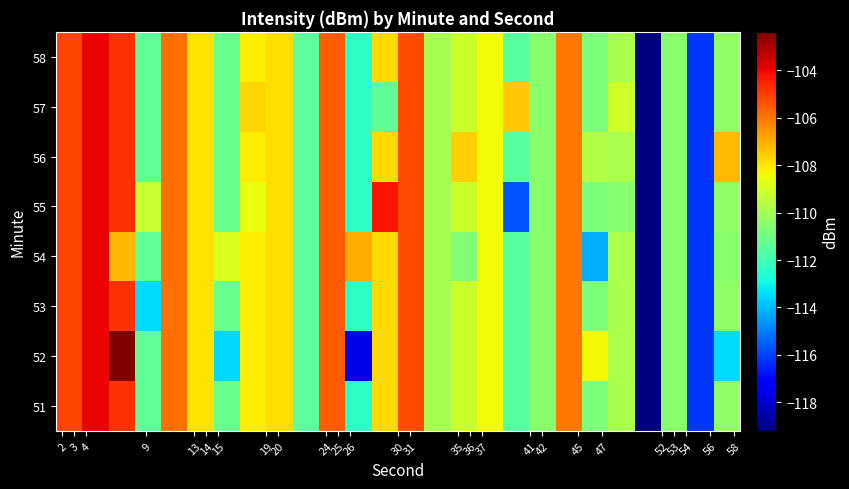

List the series in order of their peak value, highest first.

52, 51, 53, 54, 55, 56, 57, 58